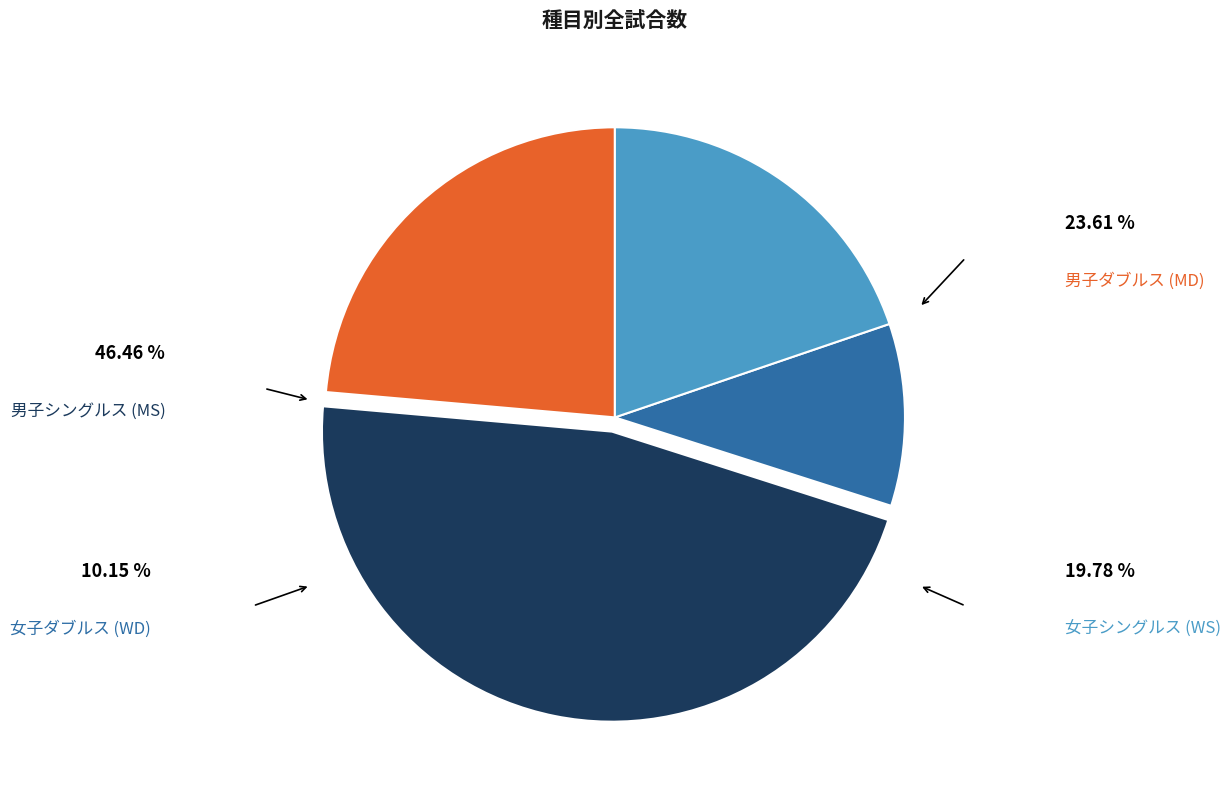

Does 女子ダブルス (WD) account for over 50% of the chart?

No